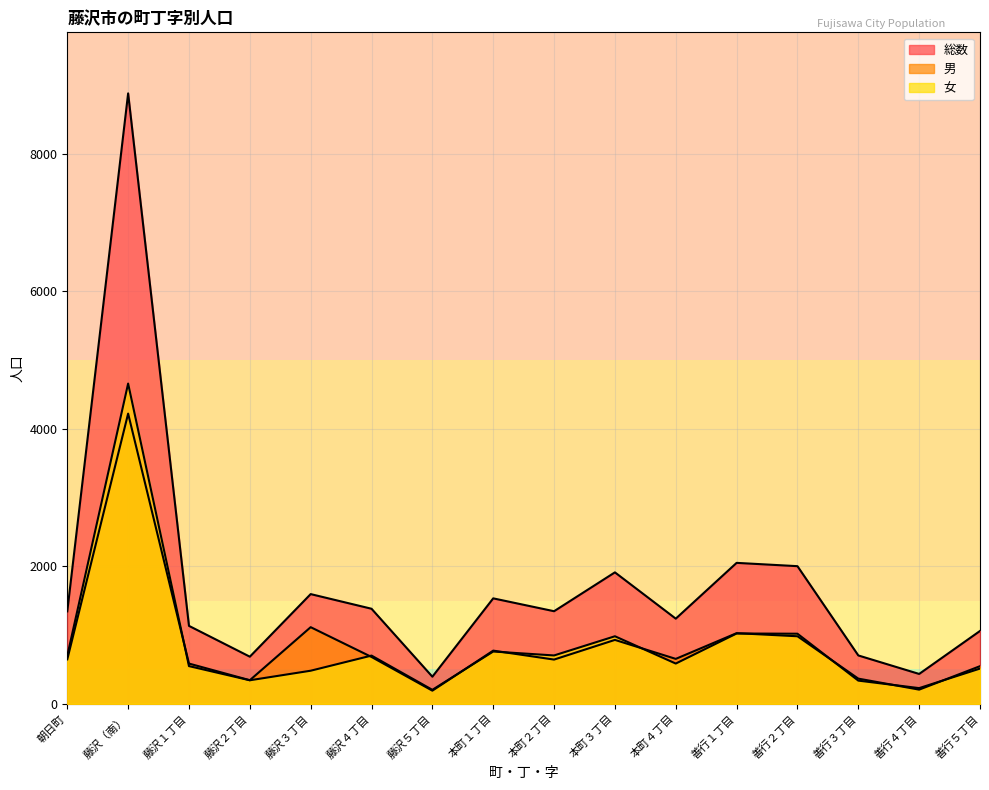

At which category is the sum across all series the highest?

藤沢（南）